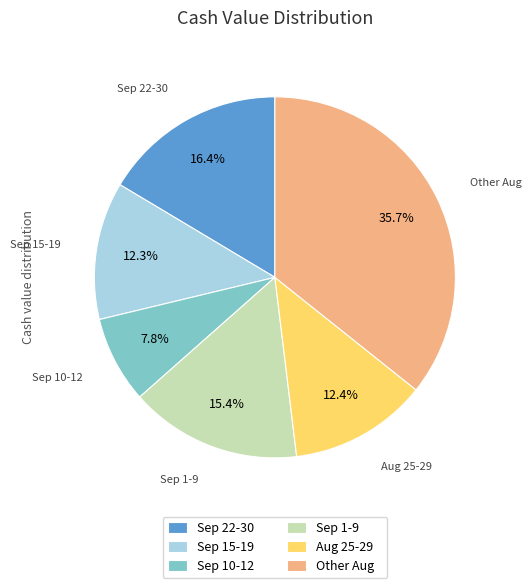

To the nearest percent, what is the difference between the largest and smallest slice percentages?

28%